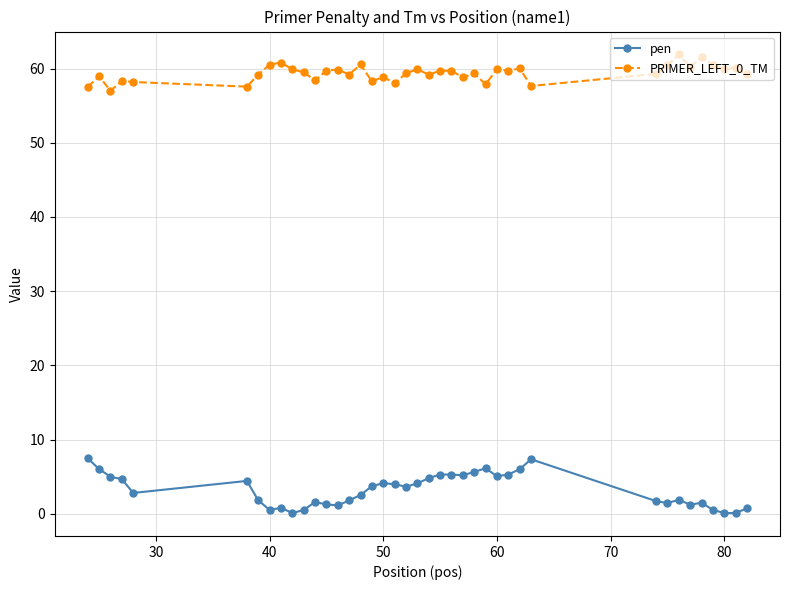

What is the greatest value displayed?

61.9